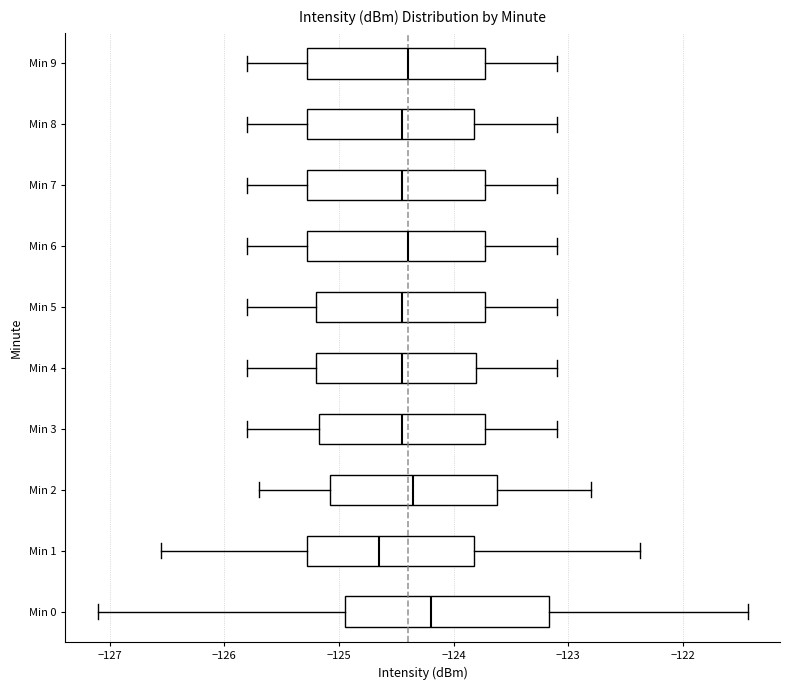

Which box has the furthest to the right median line?

Min 0